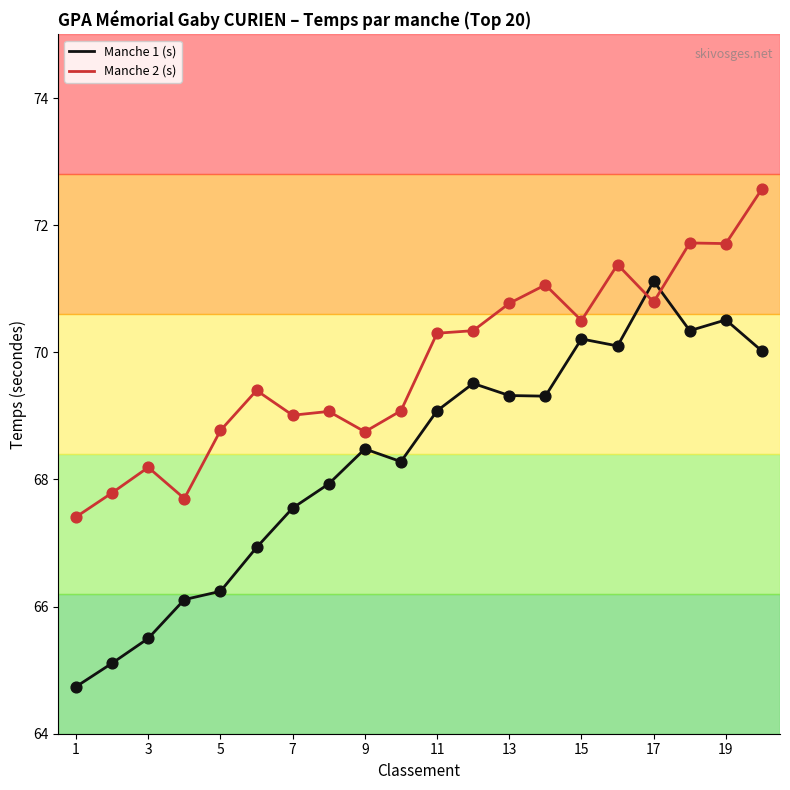

Which series has the widest spread of values?

Manche 1 (s)